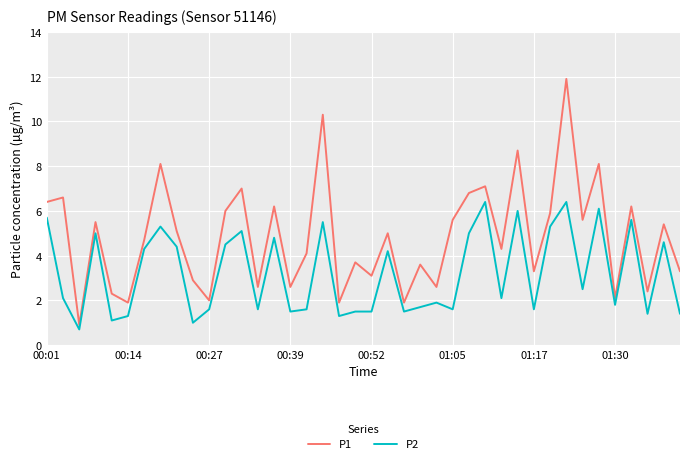

What is the smallest value displayed?

0.7